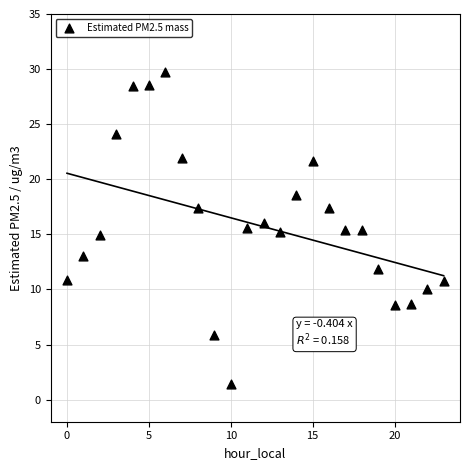

What is the range of Y values (max minus min)?

28.3